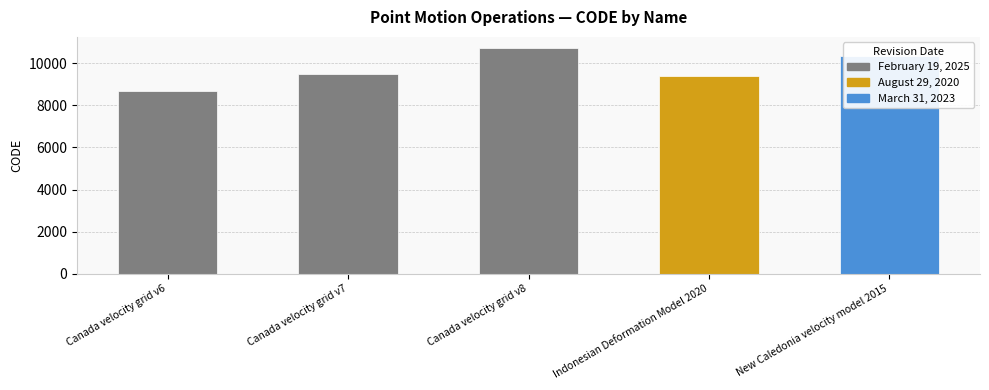

Which has a higher value, Canada velocity grid v7 or Indonesian Deformation Model 2020?

Canada velocity grid v7